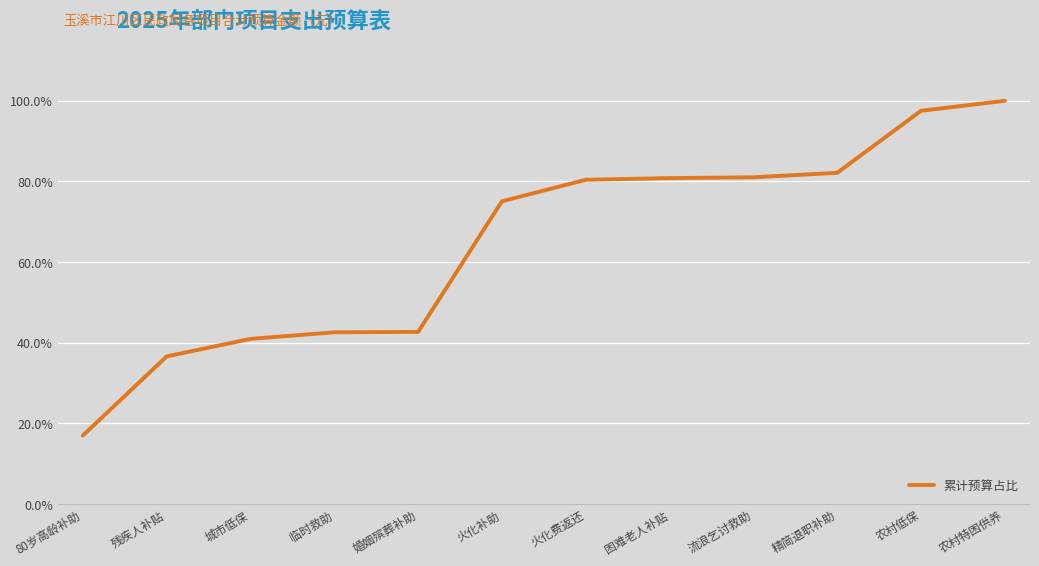

Does the chart have visible grid lines?

Yes